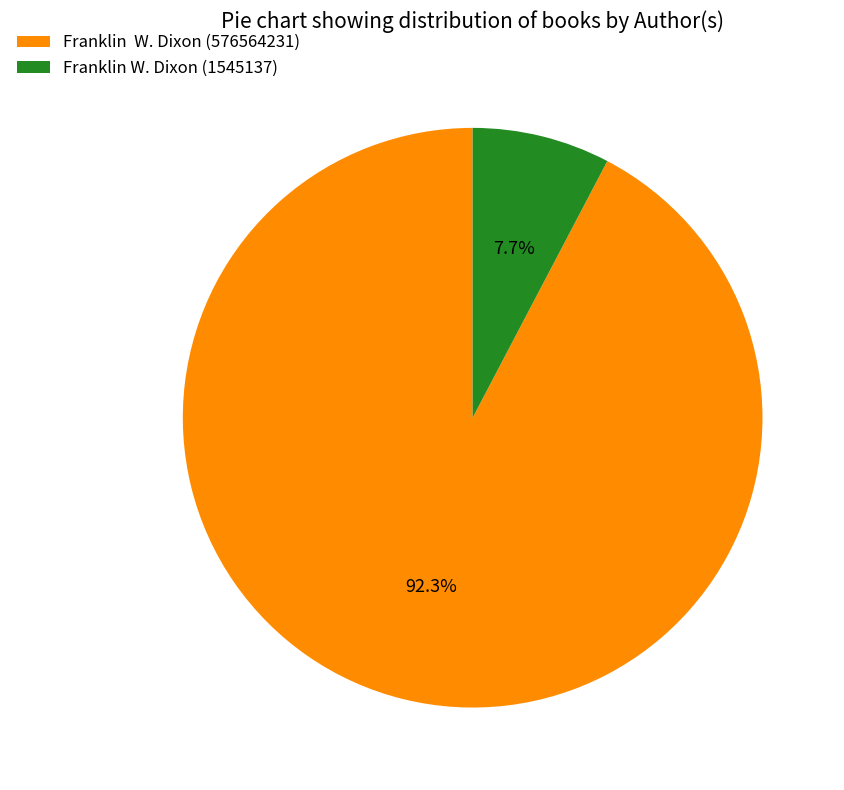

Which category accounts for the majority?

Franklin W. Dixon (576564231)